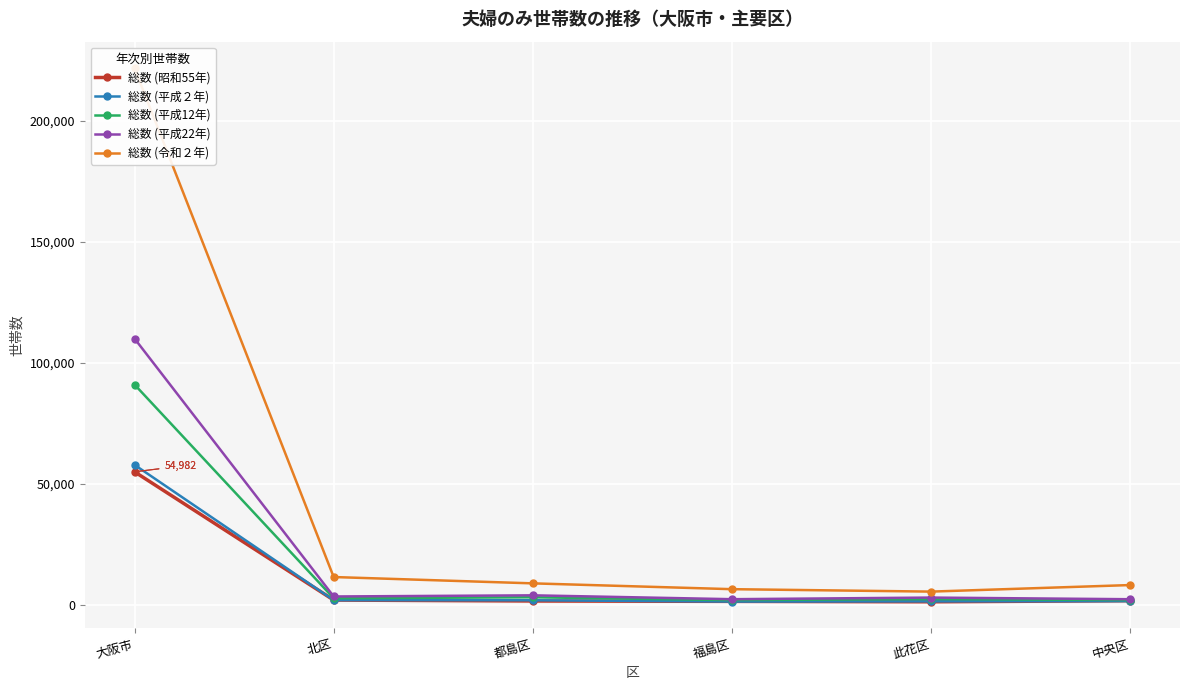

What is the minimum value for 総数 (令和２年)?

5501